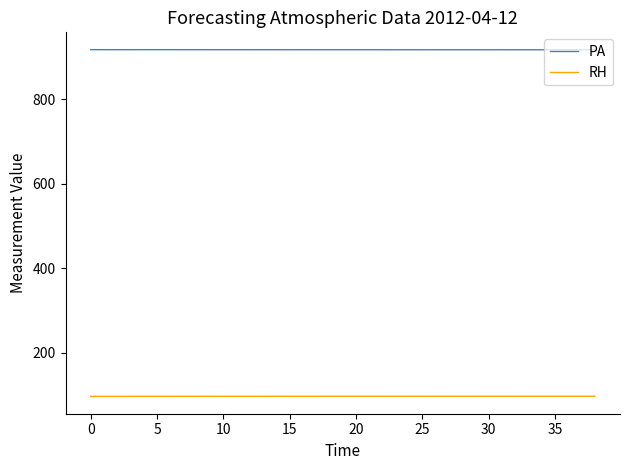

List the series in order of their peak value, highest first.

PA, RH